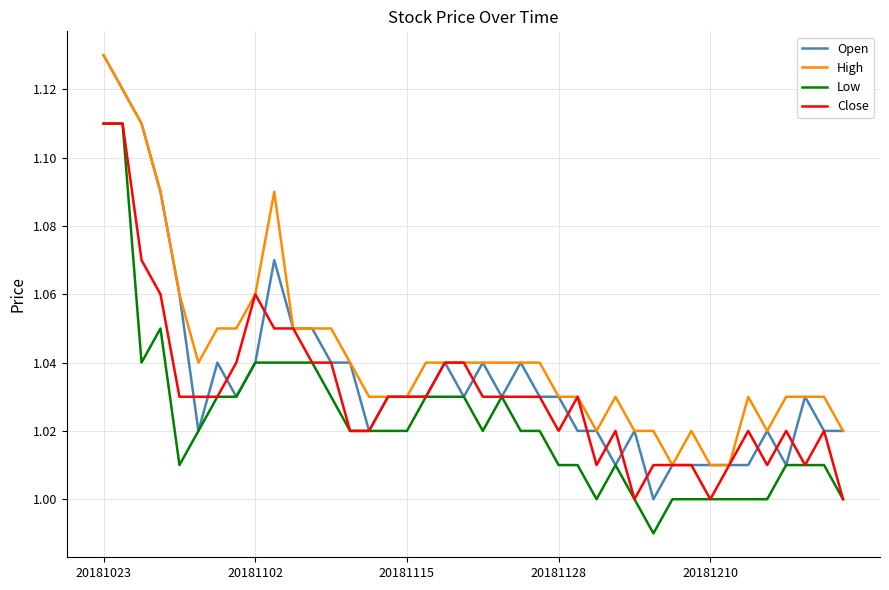

True or false: Low and High intersect in this chart.

False